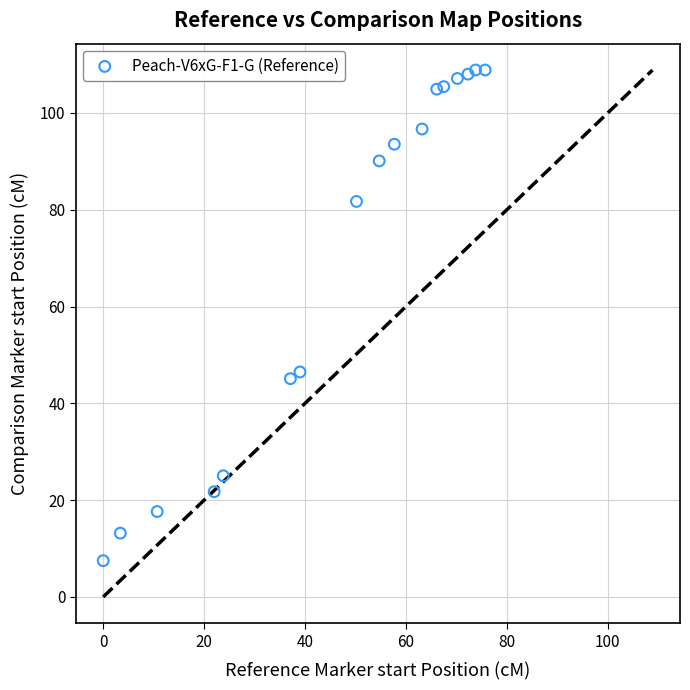

What is the range of X values (max minus min)?

75.7